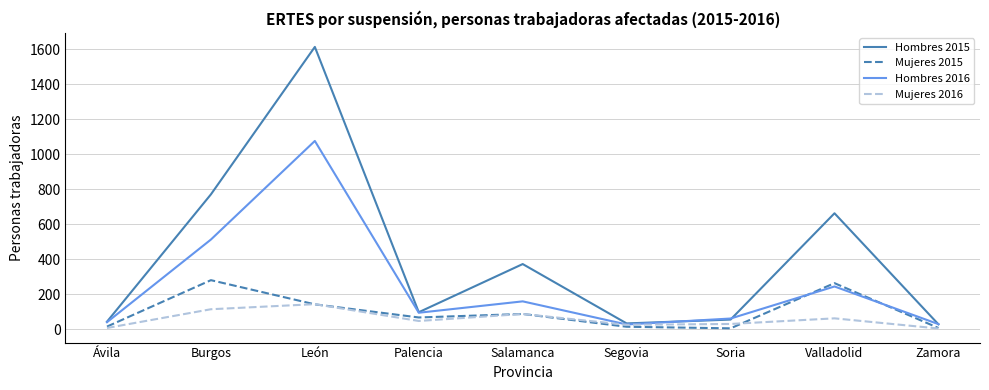

Where is Mujeres 2016 nearest to the value 74?

Valladolid